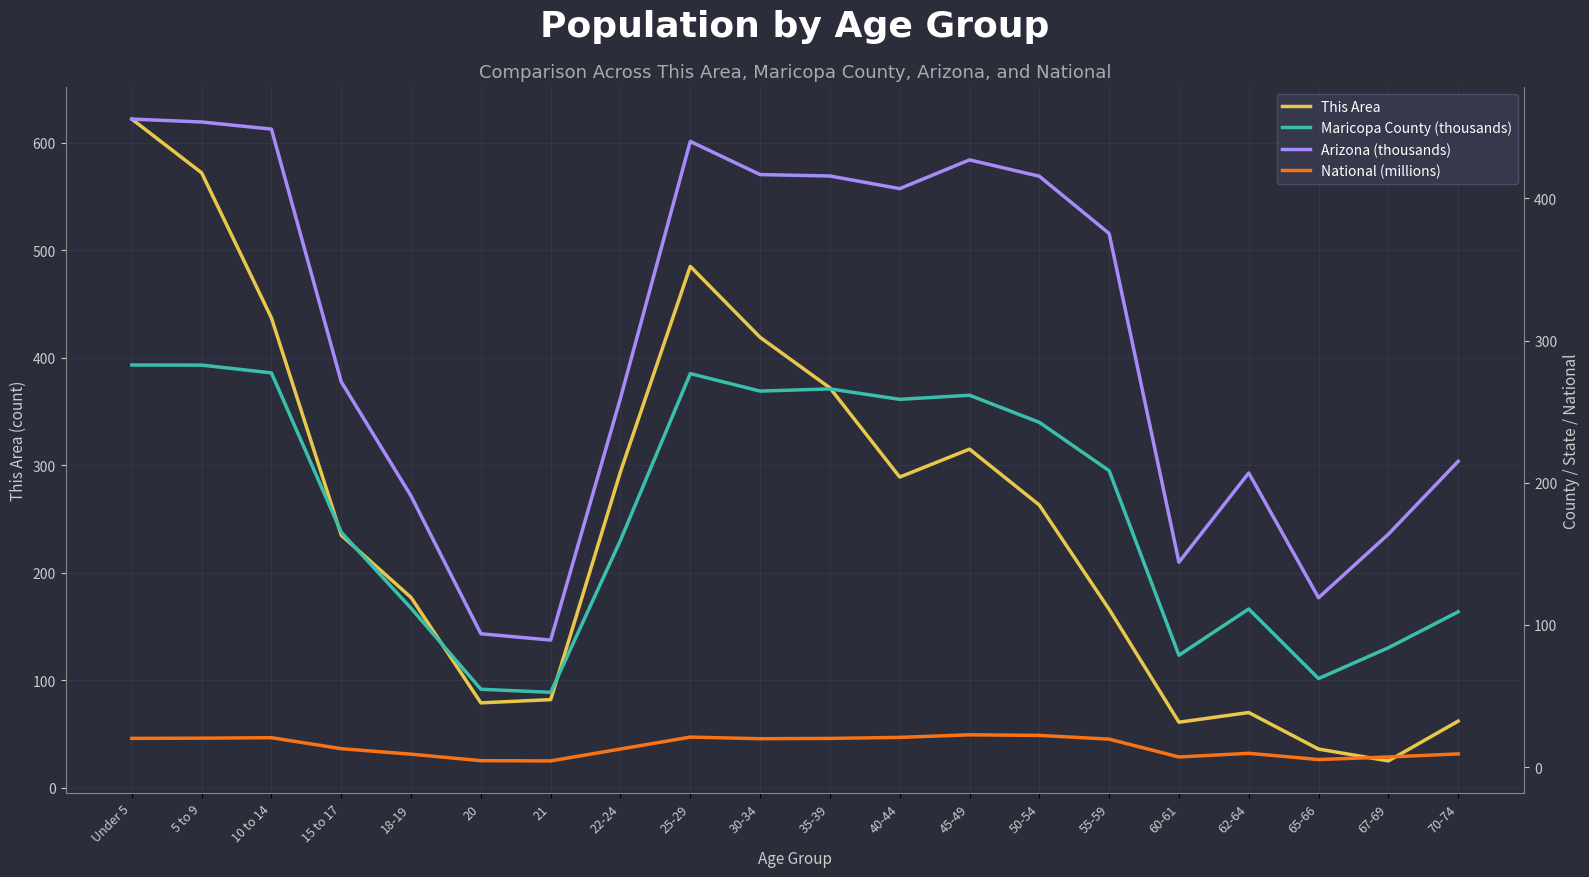

The Maricopa County (thousands) series shows 416.1 at Under 5. True or false?

False